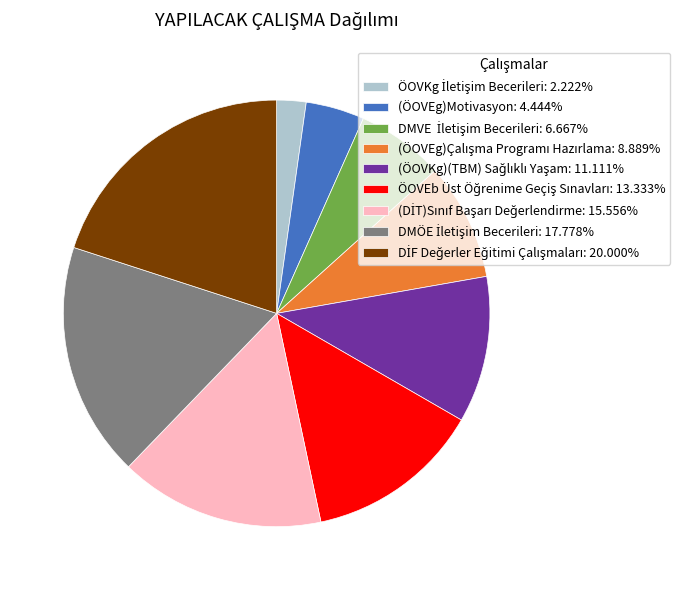

Does any single category account for the majority?

No